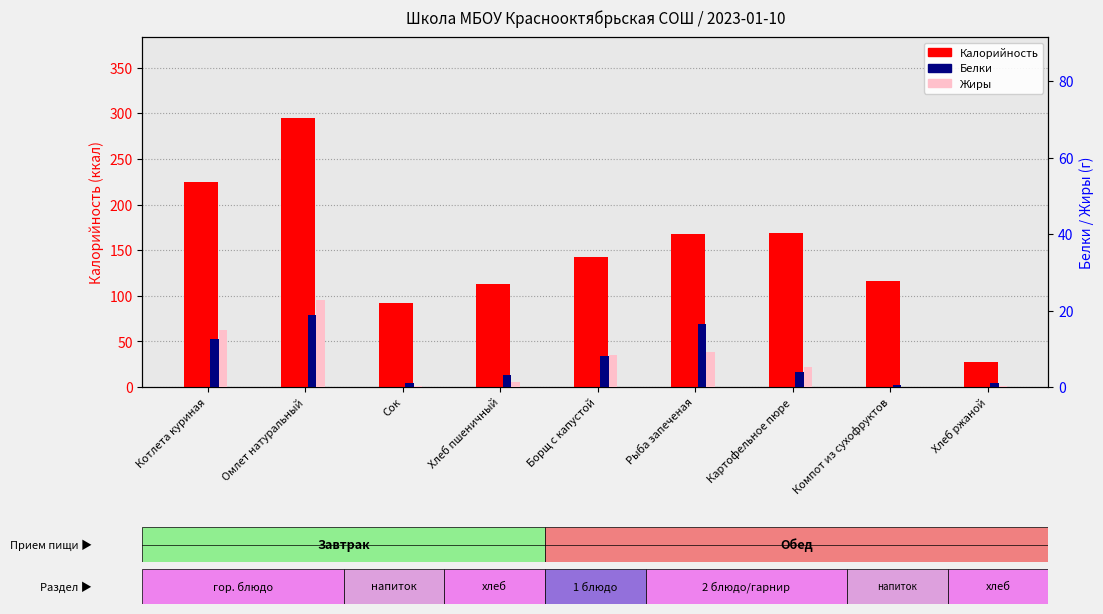

Read the Калорийность value at Хлеб пшеничный.

112.7